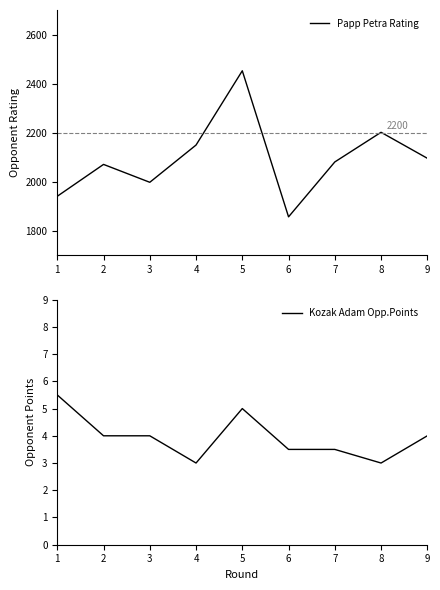

What is the average value of the Kozak Adam Opp.Points series?

3.9